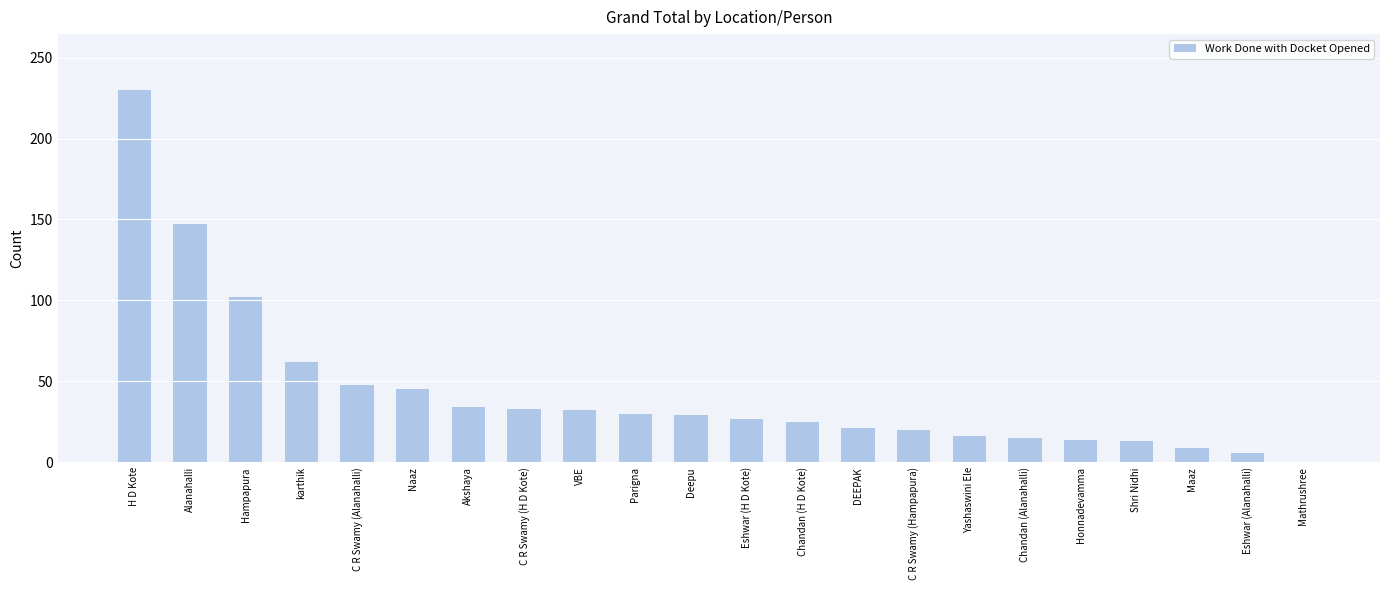

Count the number of data series in this chart.

1